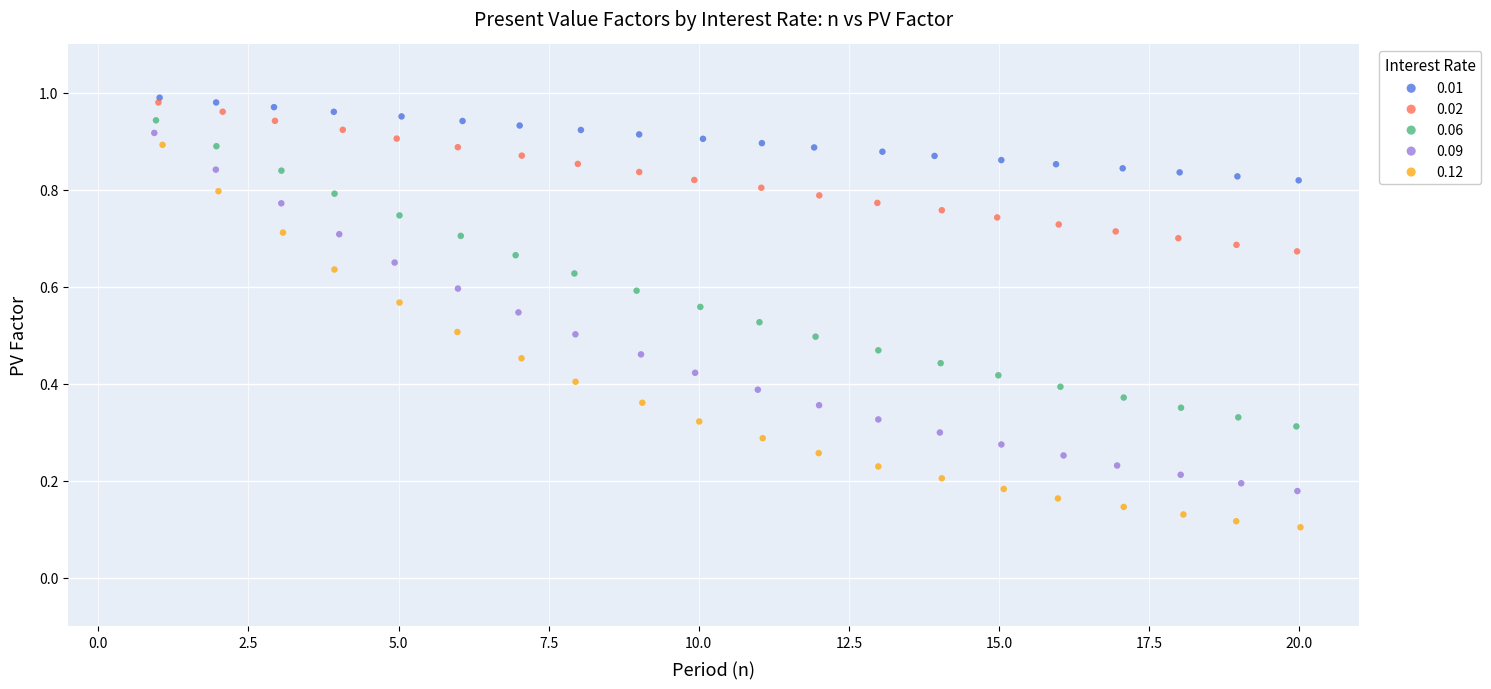

Which series contains the highest Y value?

0.01